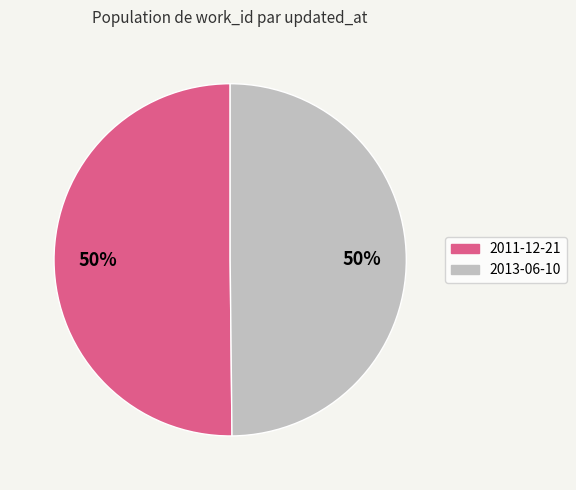

Count the number of slices in the pie.

2